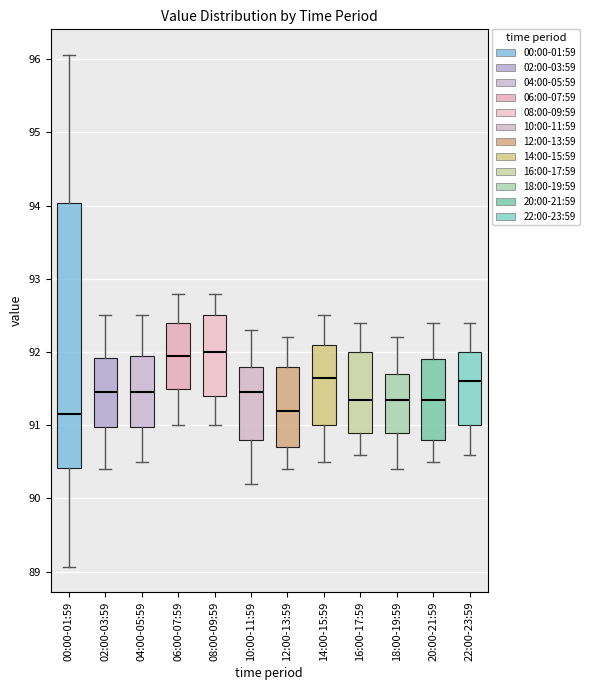

Reading left to right, read every box against the y-axis: the position of its median line, the range the box covers, and the ends of its whiskers. The values are not printed on the chart, so give them approximately, as read against the axis.

00:00-01:59: median 91.2, box 90.4 to 94.0, whiskers 89.1 to 96.1
02:00-03:59: median 91.5, box 91.0 to 91.9, whiskers 90.4 to 92.5
04:00-05:59: median 91.5, box 91.0 to 92.0, whiskers 90.5 to 92.5
06:00-07:59: median 92.0, box 91.5 to 92.4, whiskers 91.0 to 92.8
08:00-09:59: median 92.0, box 91.4 to 92.5, whiskers 91.0 to 92.8
10:00-11:59: median 91.5, box 90.8 to 91.8, whiskers 90.2 to 92.3
12:00-13:59: median 91.2, box 90.7 to 91.8, whiskers 90.4 to 92.2
14:00-15:59: median 91.7, box 91.0 to 92.1, whiskers 90.5 to 92.5
16:00-17:59: median 91.4, box 90.9 to 92.0, whiskers 90.6 to 92.4
18:00-19:59: median 91.4, box 90.9 to 91.7, whiskers 90.4 to 92.2
20:00-21:59: median 91.4, box 90.8 to 91.9, whiskers 90.5 to 92.4
22:00-23:59: median 91.6, box 91.0 to 92.0, whiskers 90.6 to 92.4